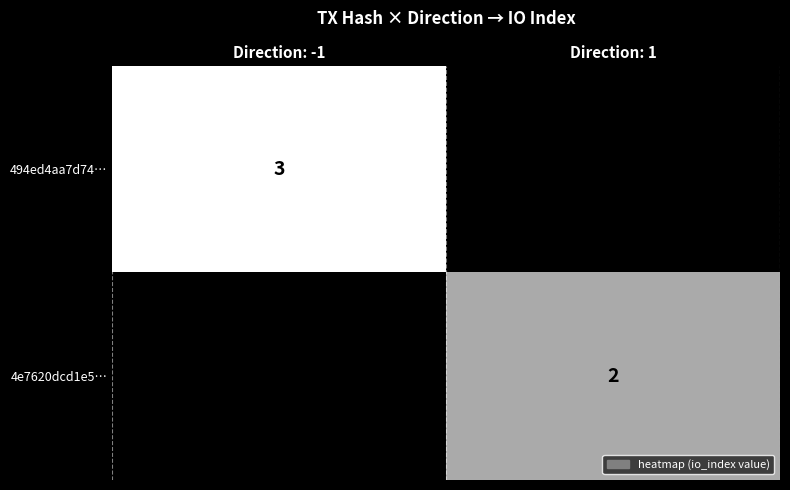

The 494ed4aa7d74… series shows 4 at Direction: -1. True or false?

False